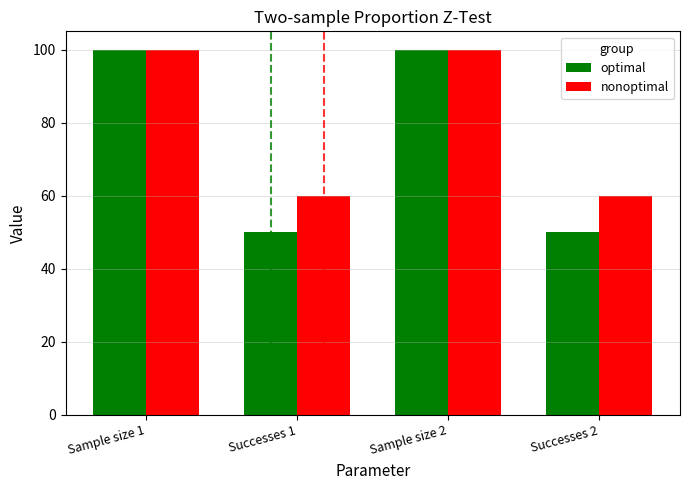

How many bars are there in each group?

2